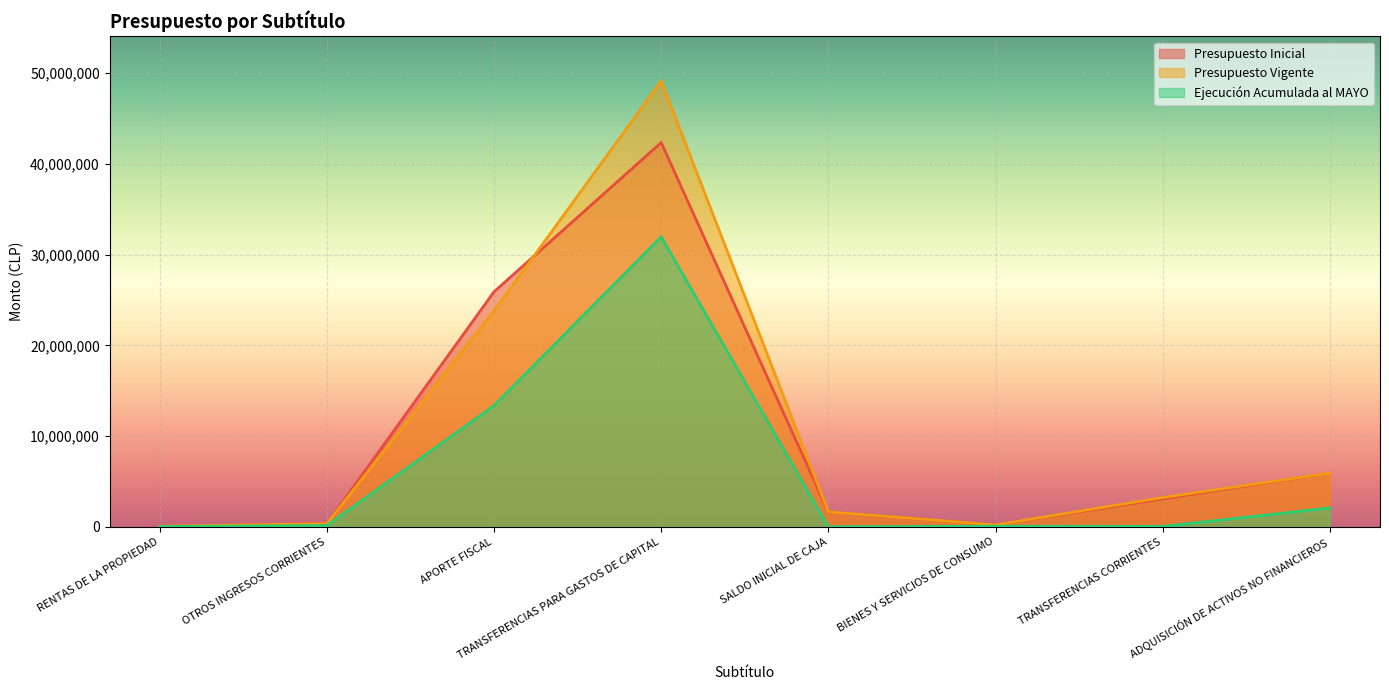

True or false: Presupuesto Vigente and Ejecución Acumulada al MAYO cross at least once.

False